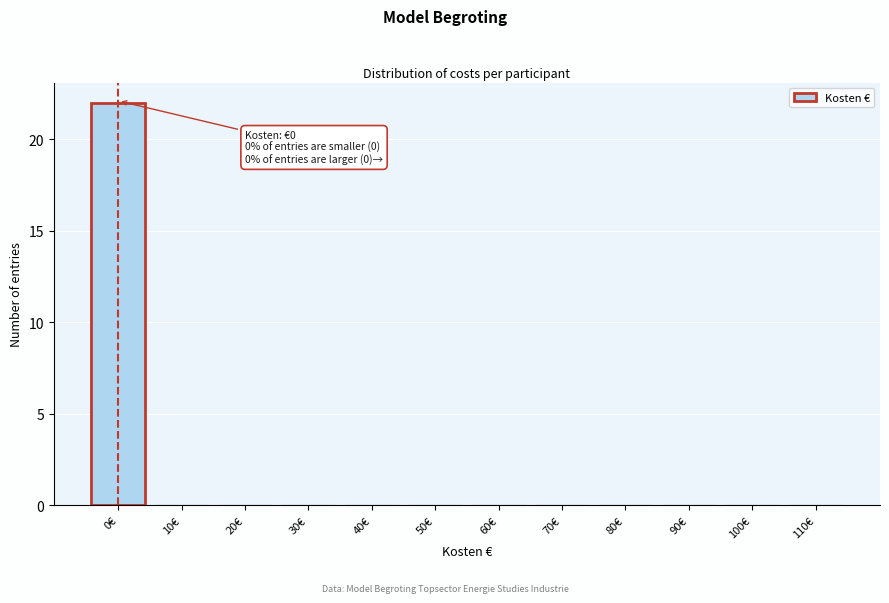

Is it true that the value at 50€ is -15?

False